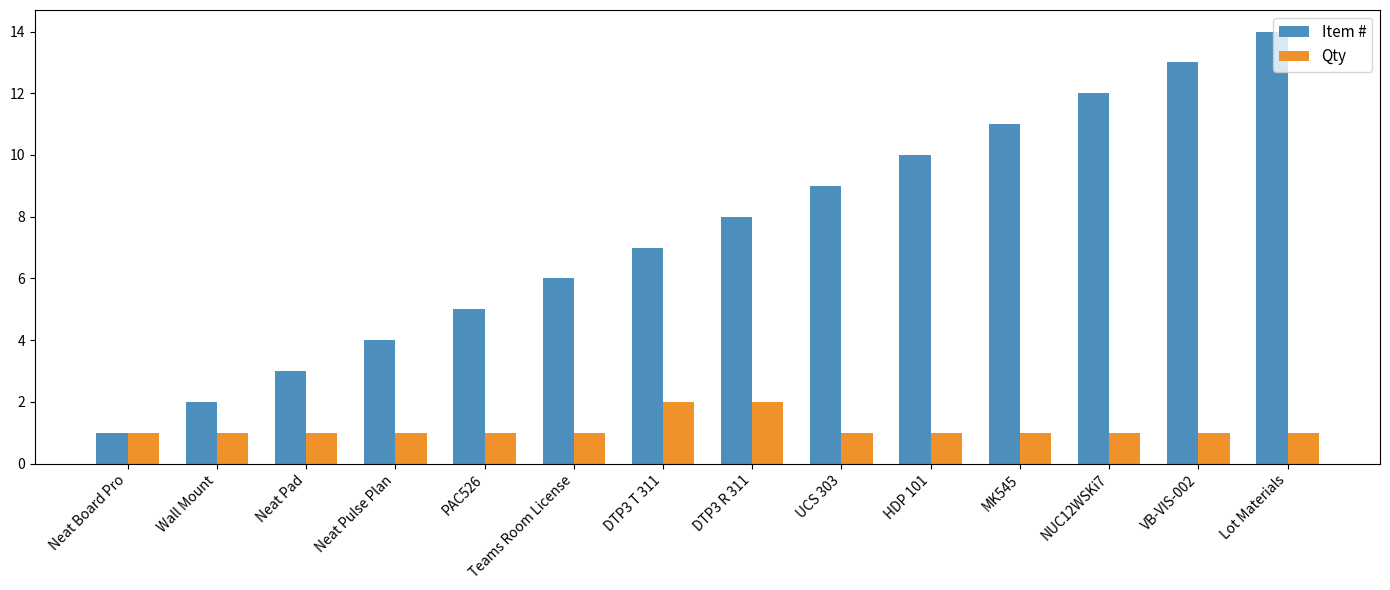

What is the value of the Qty bar at the 1st from the left?

1